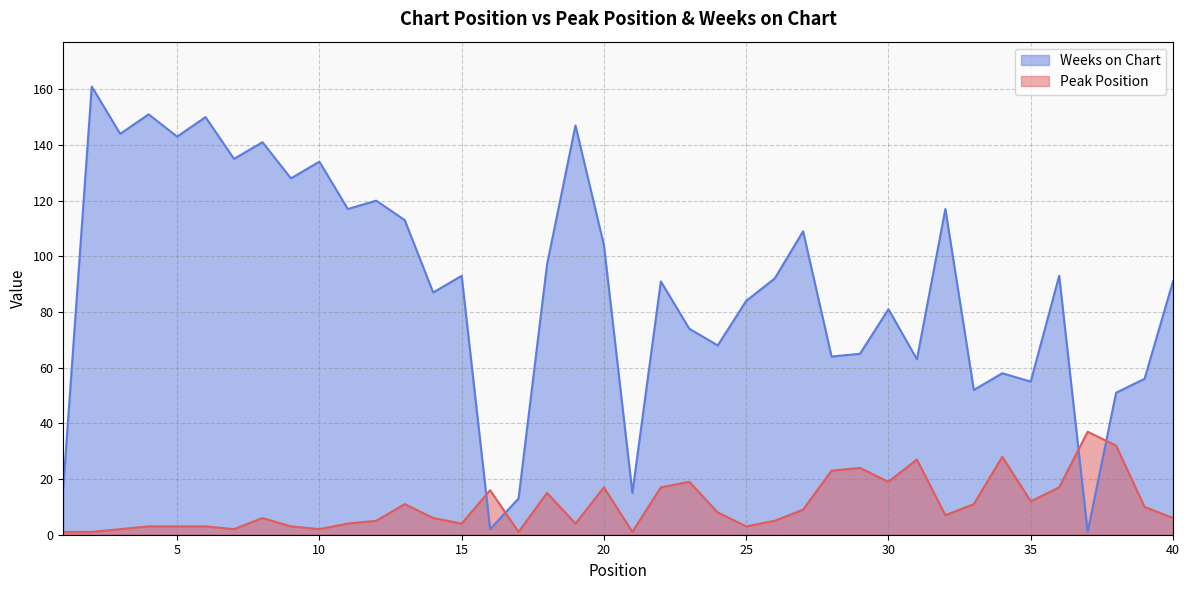

How many data points in Peak Position are above 7?

19